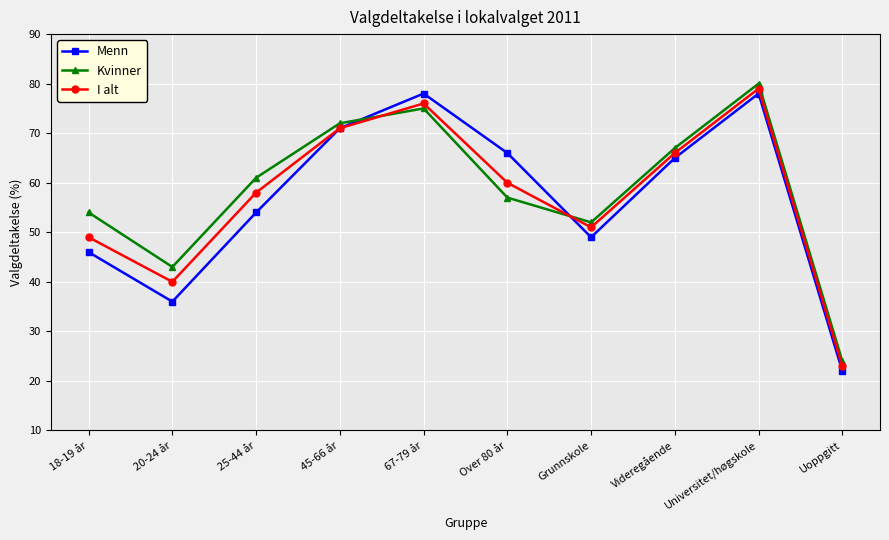

Reading right to left, transcribe all the data shown in this chart.

Menn: 22	78	65	49	66	78	71	54	36	46
Kvinner: 24	80	67	52	57	75	72	61	43	54
I alt: 23	79	66	51	60	76	71	58	40	49